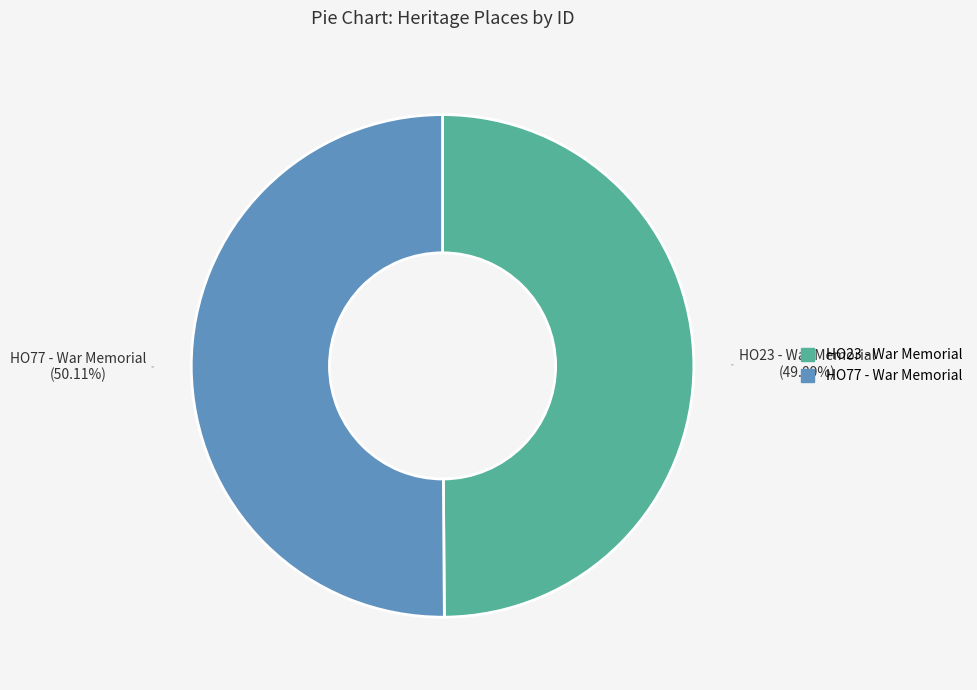

Is it true that HO77 - War Memorial is 60% of the pie?

False